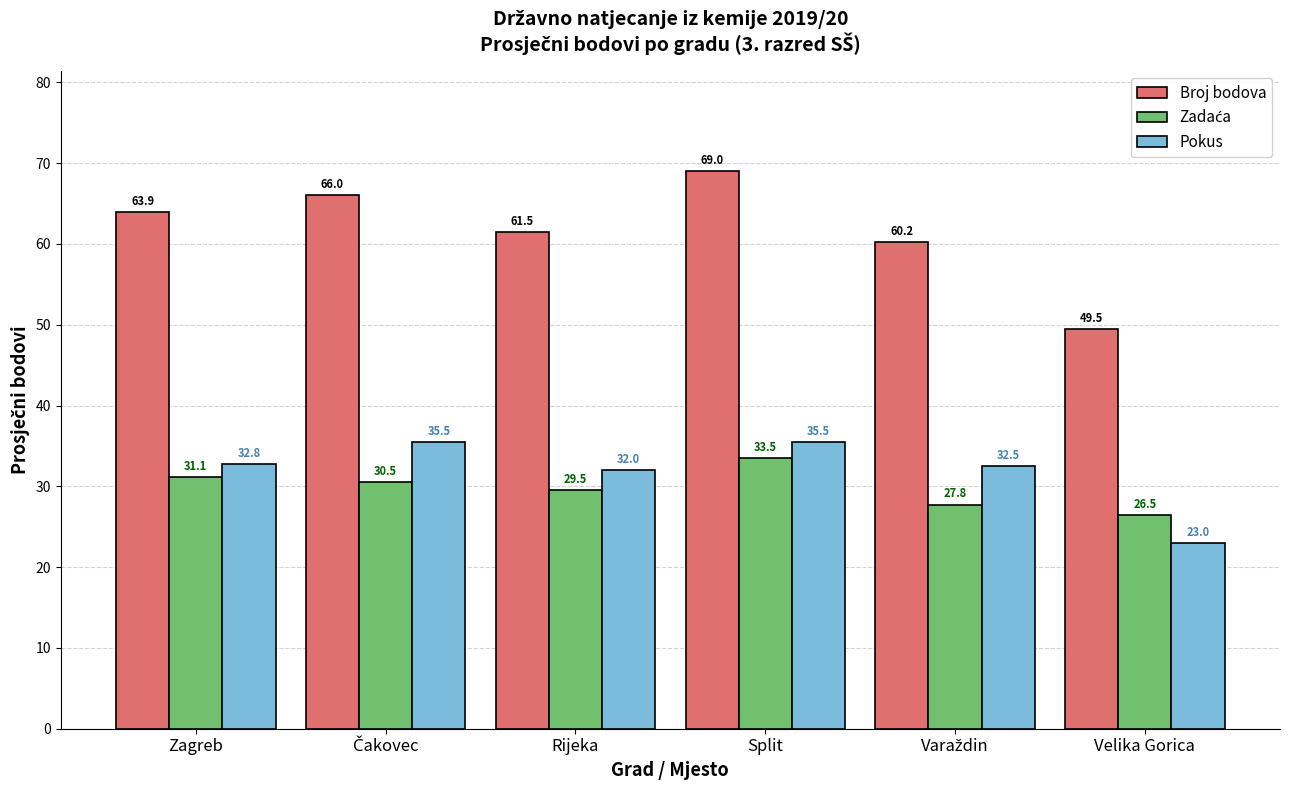

Read the Pokus value at Velika Gorica.

23.0